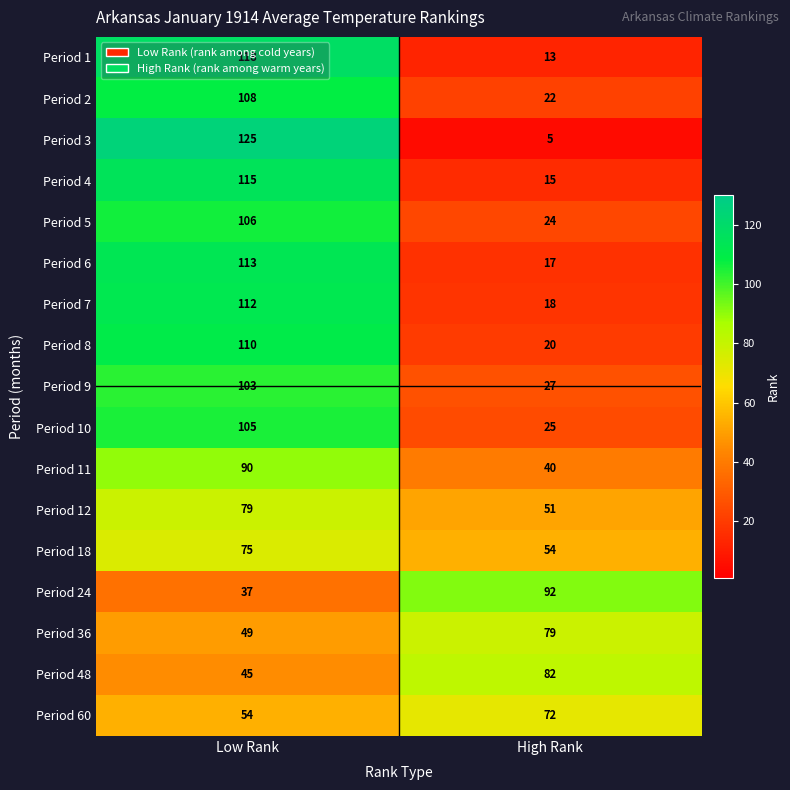

At which category does the chart reach its peak across all series?

Low Rank